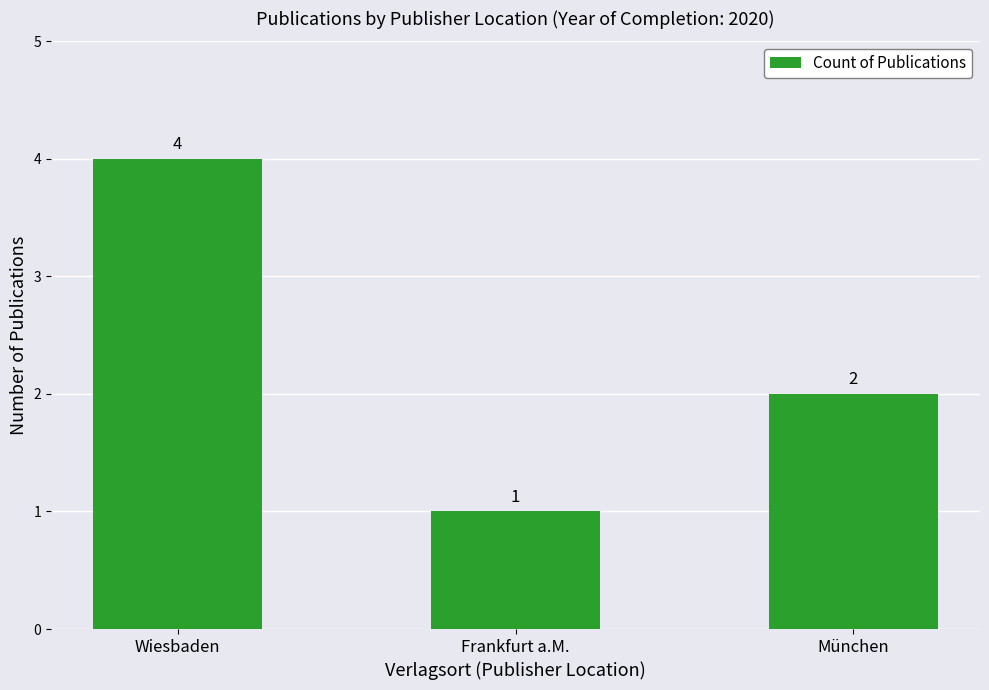

Count the values in the range 1 to 4.

3